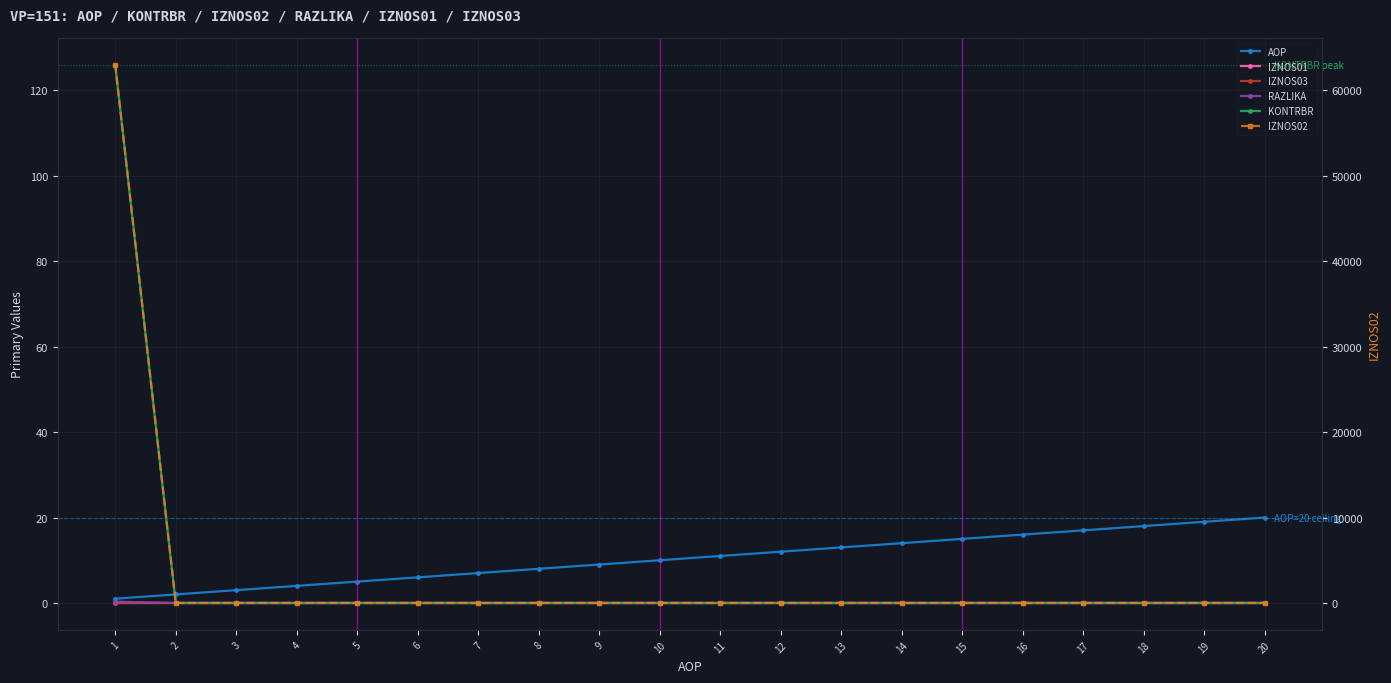

Rank the series by their maximum value, from highest to lowest.

IZNOS02, KONTRBR, AOP, RAZLIKA, IZNOS01, IZNOS03